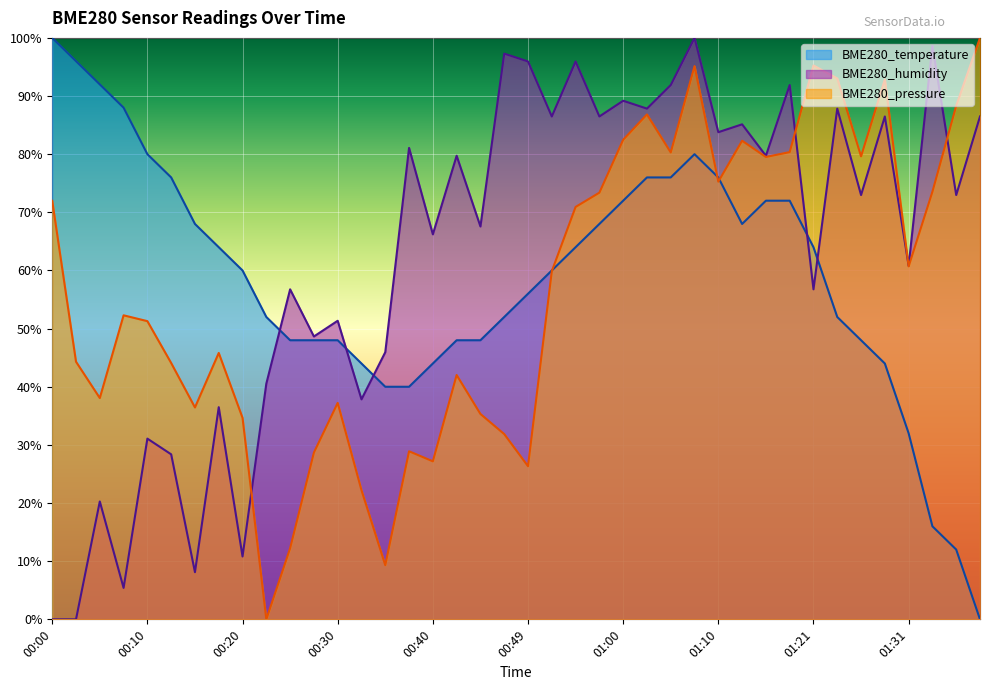

What is the total value across all series at 00:15?

112.5